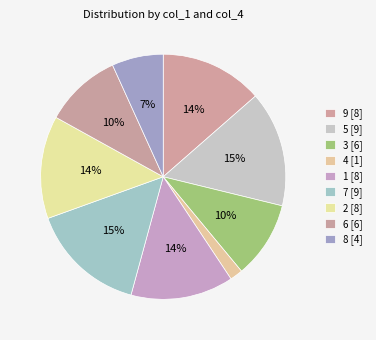

To the nearest percent, what is the difference between the largest and smallest slice percentages?

14%